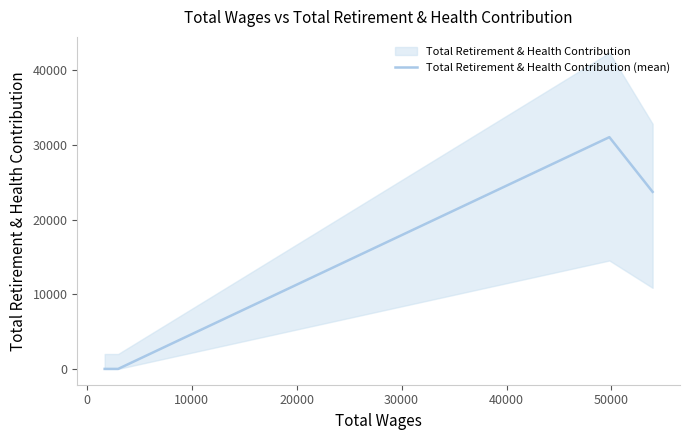

Count the values in the range 0 to 31046.

4